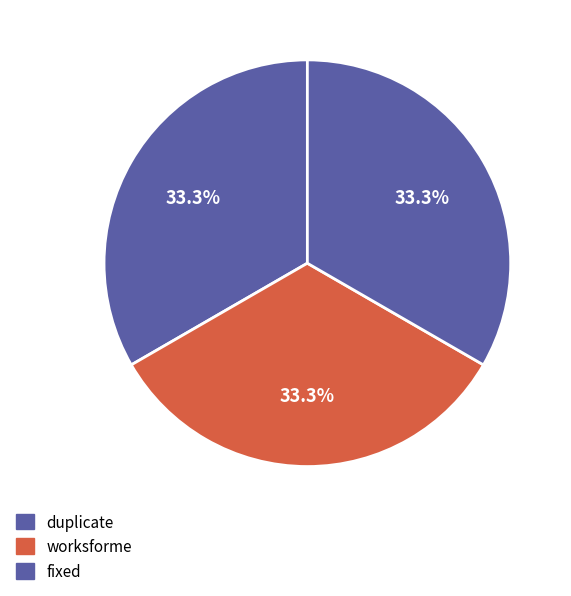

How many slices are in this pie chart?

3